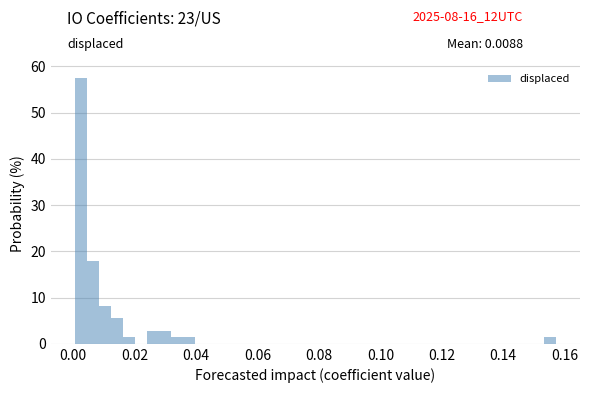

Read against the x-axis, roughly where is the centre of the tallest bar?

0.002